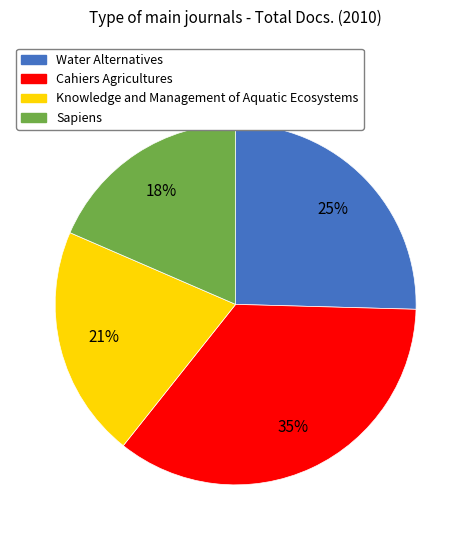

Does Water Alternatives account for over 50% of the chart?

No